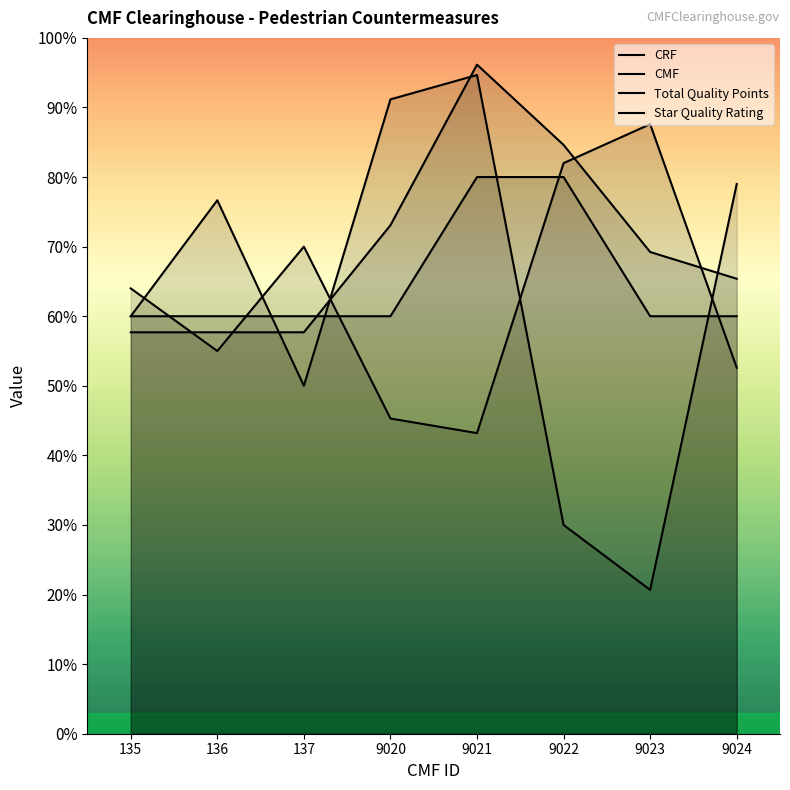

Does the chart have visible grid lines?

No